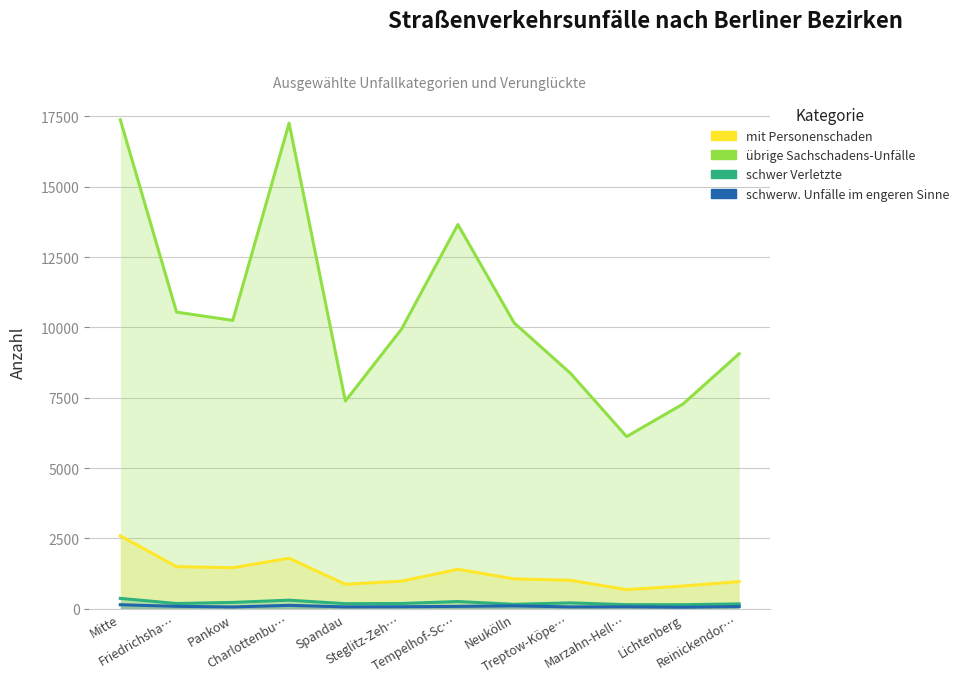

Between Pankow and Charlottenbu…, which series saw the biggest shift?

übrige Sachschadens-Unfälle